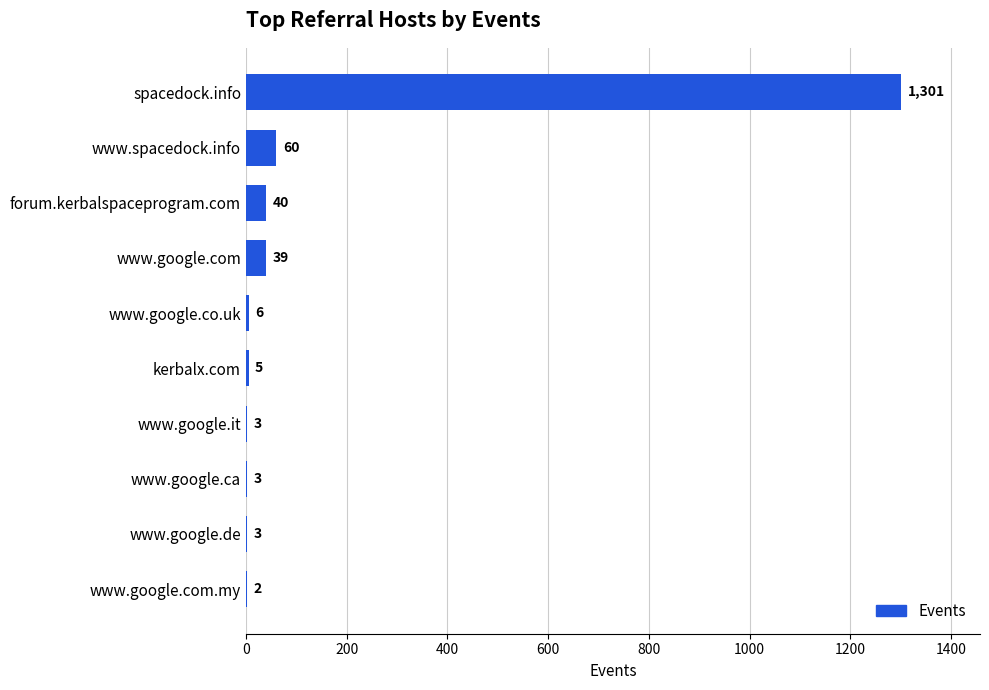

Between www.google.co.uk and forum.kerbalspaceprogram.com, which is larger?

forum.kerbalspaceprogram.com